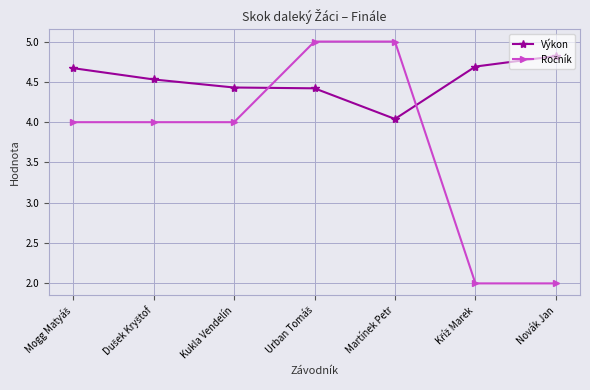

What is the label of the 3rd point from the left?

Kukla Vendelín